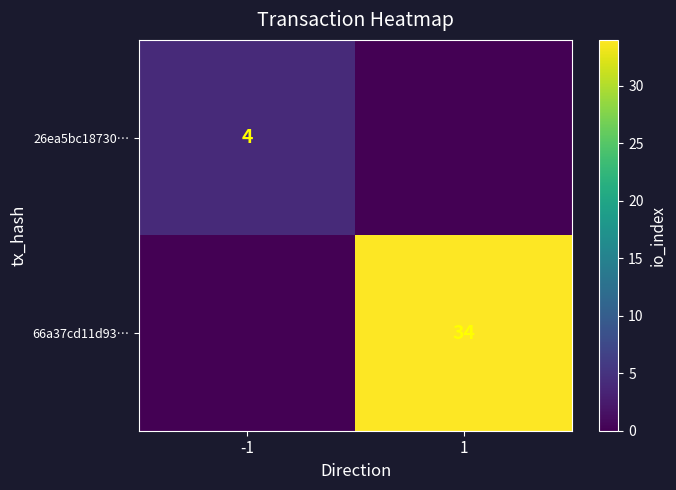

True or false: 66a37cd11d93… has a value of 34 at 1.

True